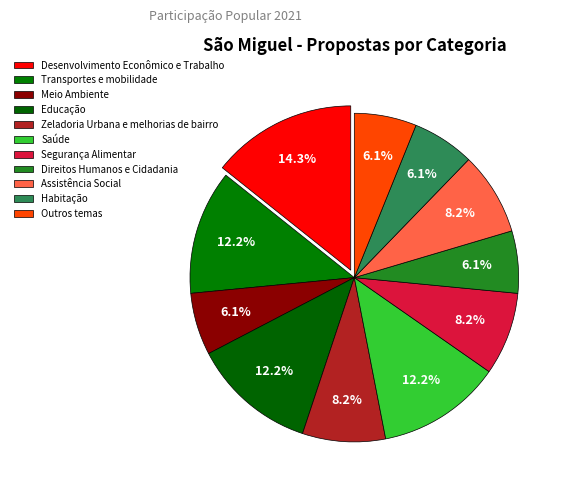

To the nearest percent, what portion does Educação represent?

12%